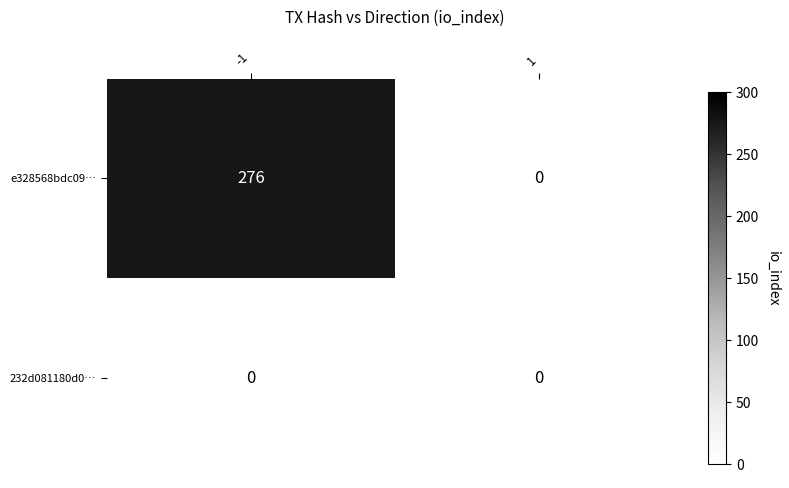

At -1, list the series in order from smallest to largest.

232d081180d0…, e328568bdc09…